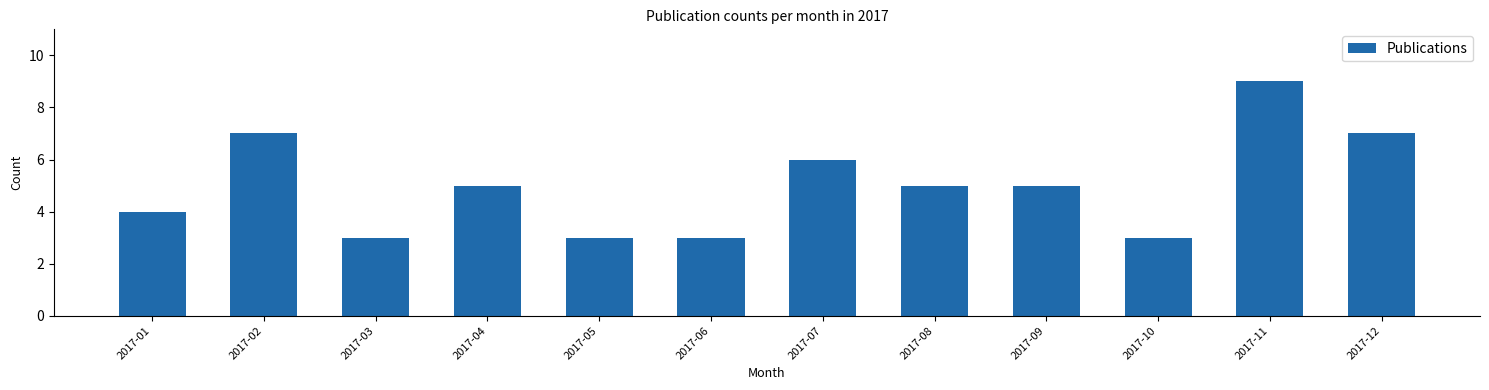

Reading left to right, transcribe all the data shown in this chart.

4	7	3	5	3	3	6	5	5	3	9	7